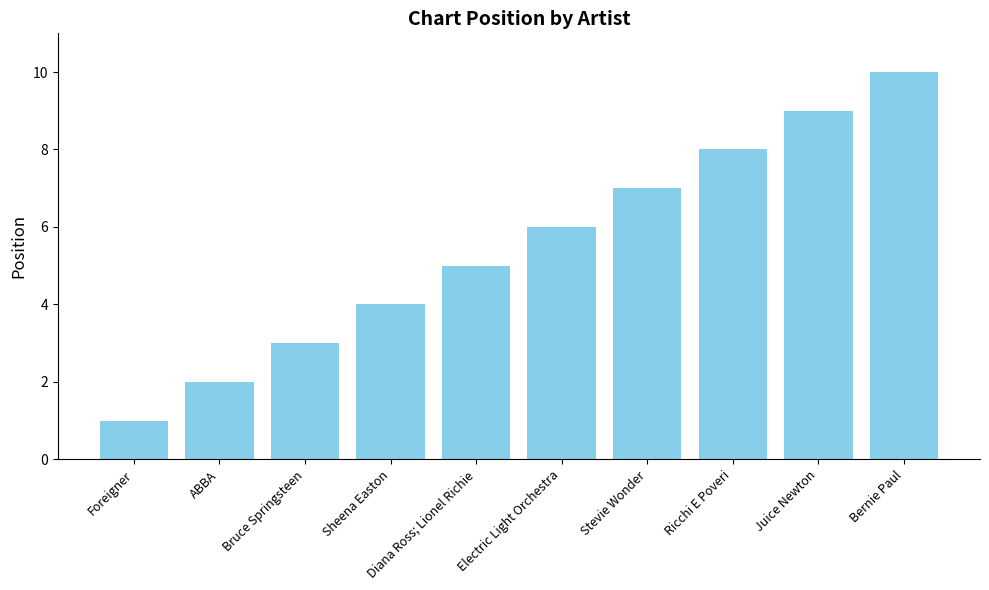

True or false: the data shows 9 at Juice Newton.

True